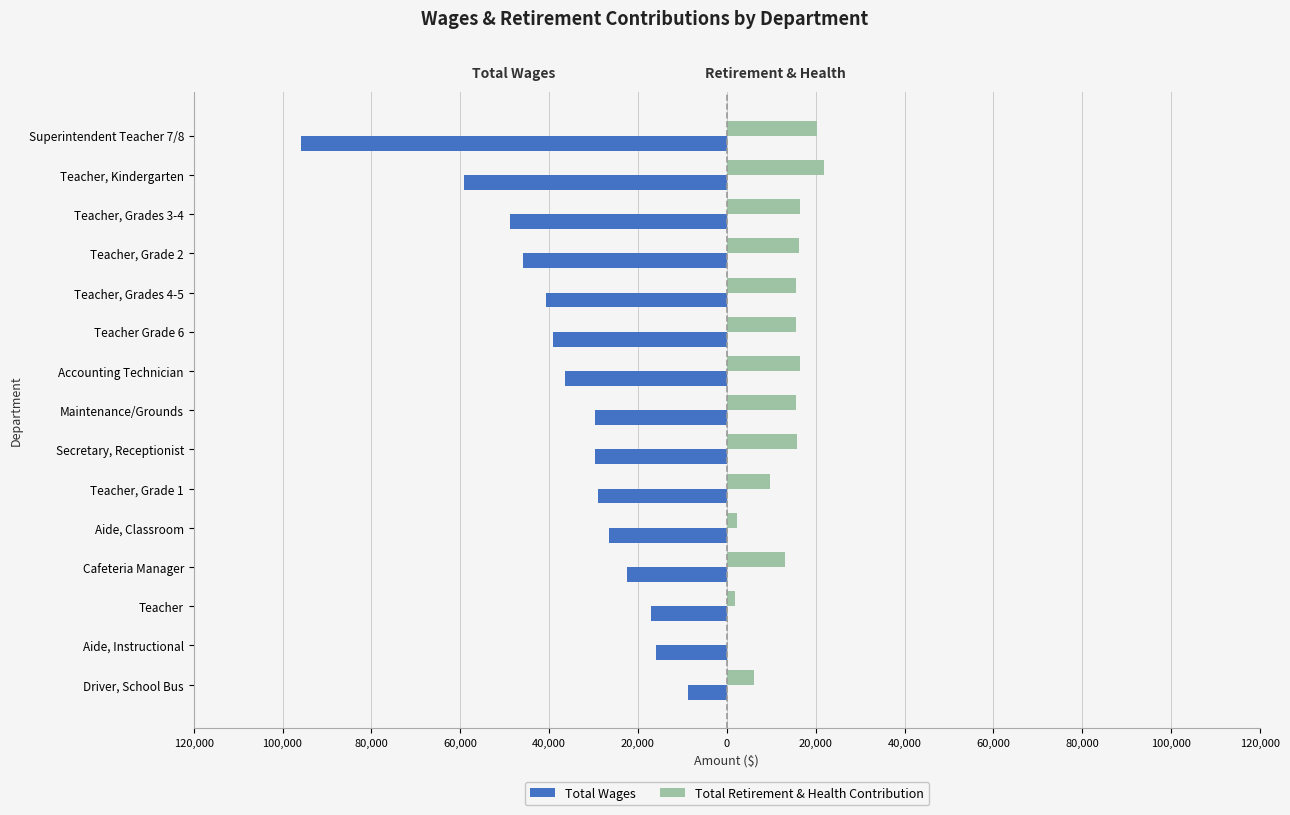

Reading left to right, what are all the values shown in this chart?

Total Wages: -95745	-59223	-48701	-45813	-40606	-39145	-36374	-29743	-29585	-28961	-26502	-22497	-16999	-15923	-8658
Total Retirement & Health Contribution: 20269	21892	16377	16139	15526	15589	16495	15606	15740	9804	2189	13179	1767	0	6180